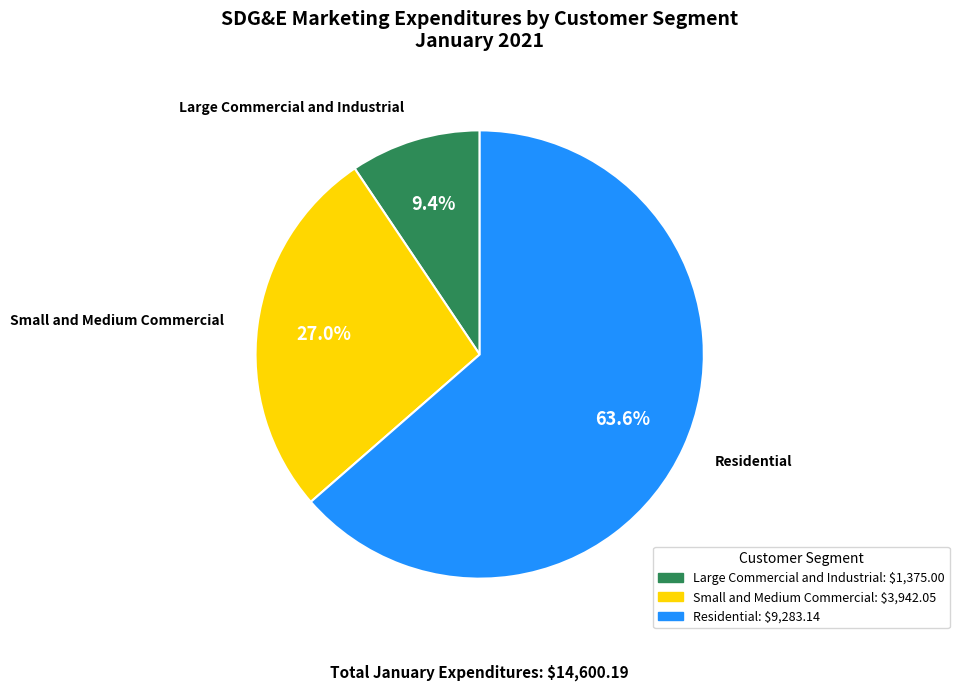

Does any single category account for the majority?

Yes